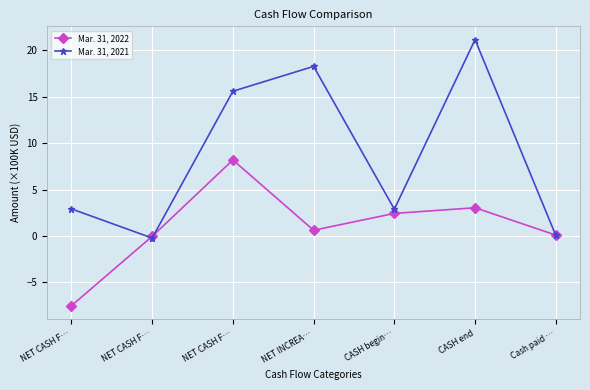

Does the chart display data point markers on the line(s)?

Yes